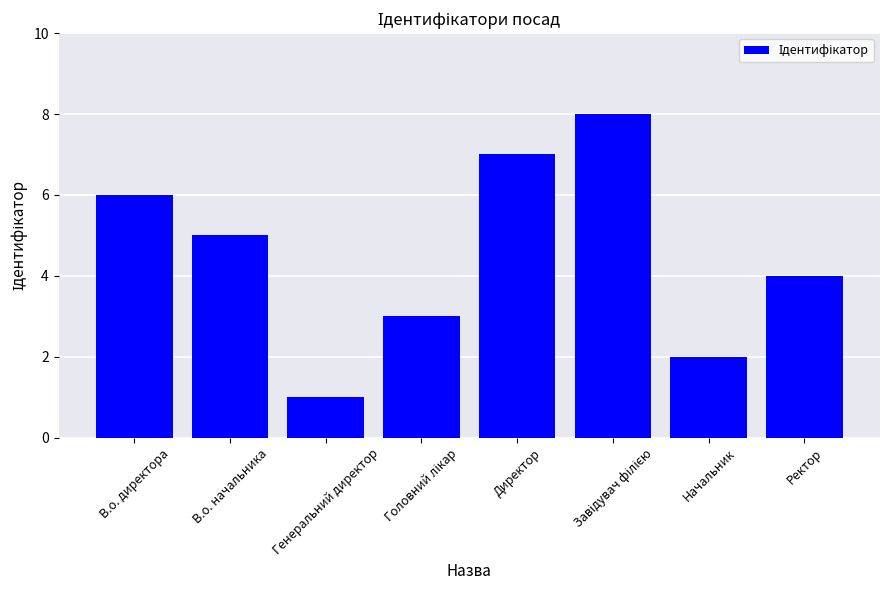

The value at В.о. директора is 2. True or false?

False